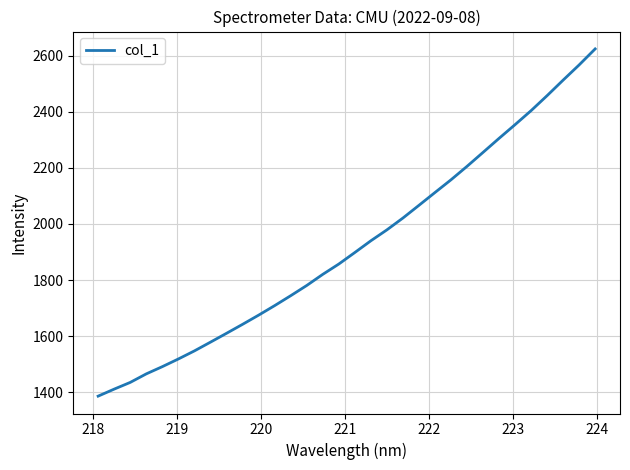

What is the maximum value shown in the chart?

2623.5